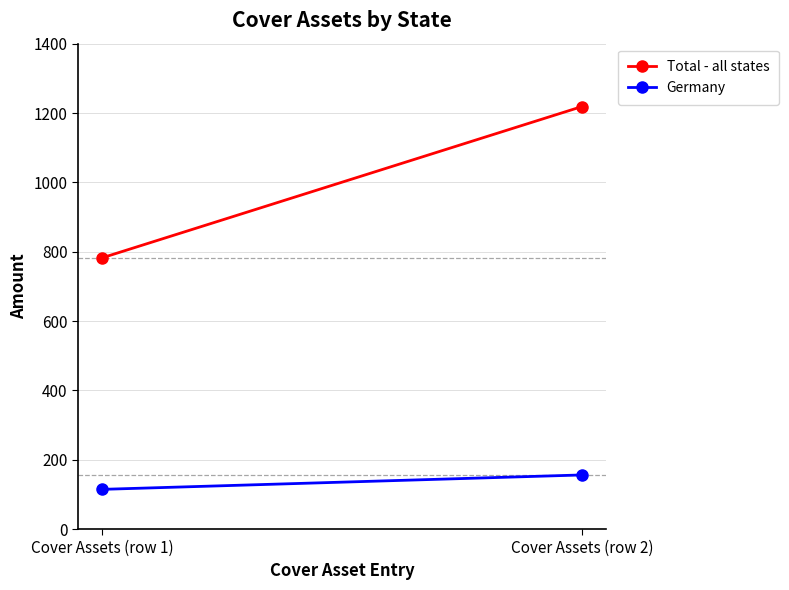

How many data points does each series have?

2